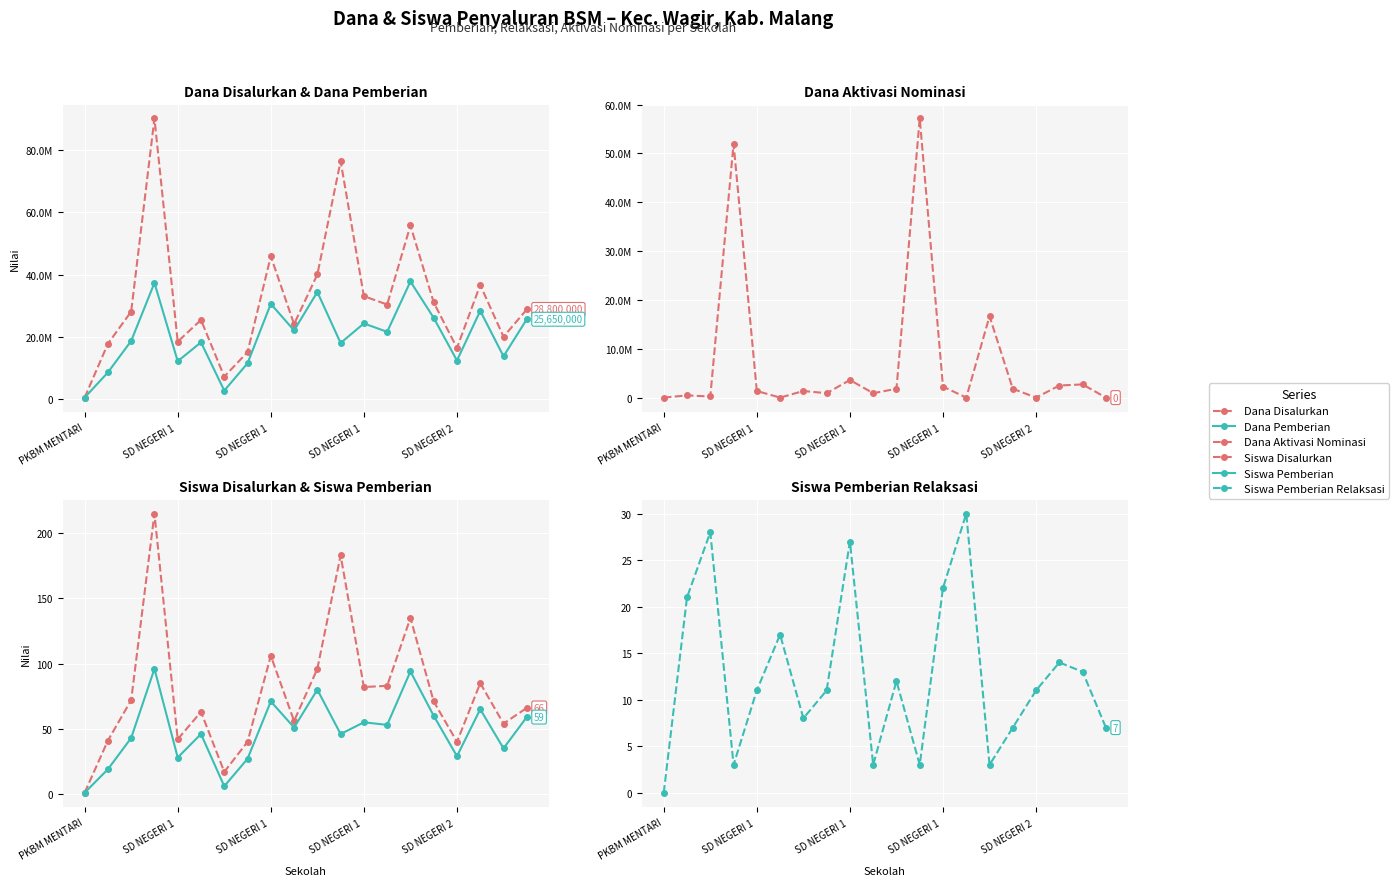

How many values in the Dana Disalurkan series are below 28800000?

10